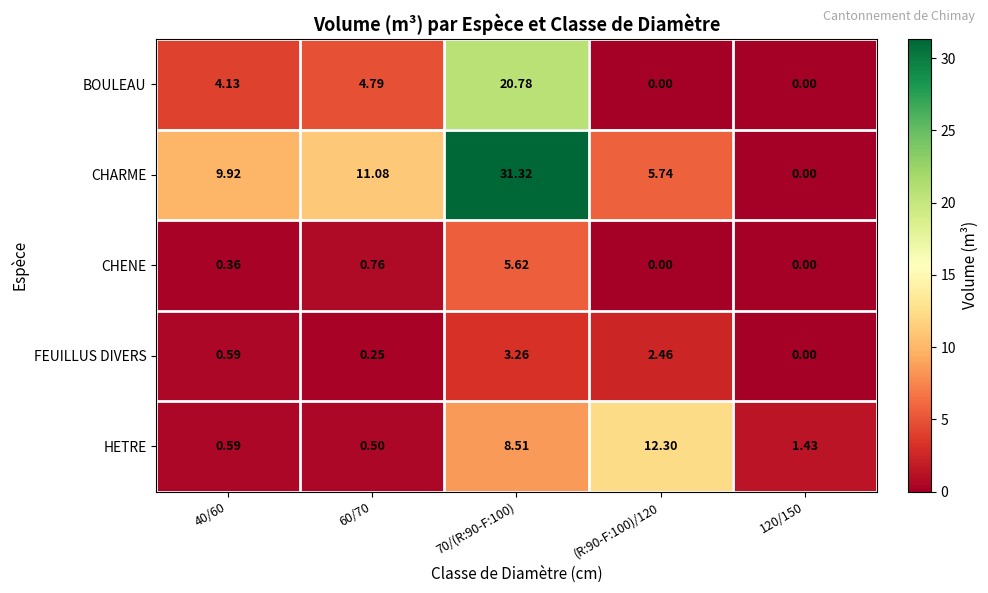

What is the total value across all series at (R:90-F:100)/120?

20.5